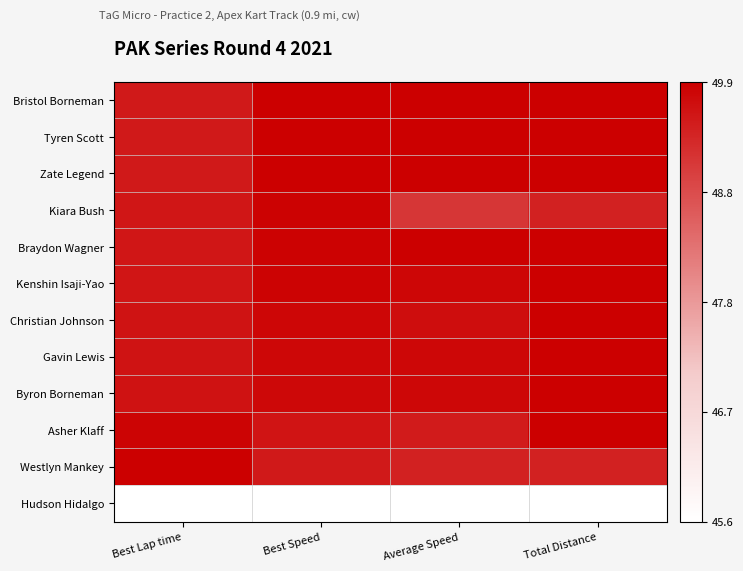

How many categories are shown in the chart?

4